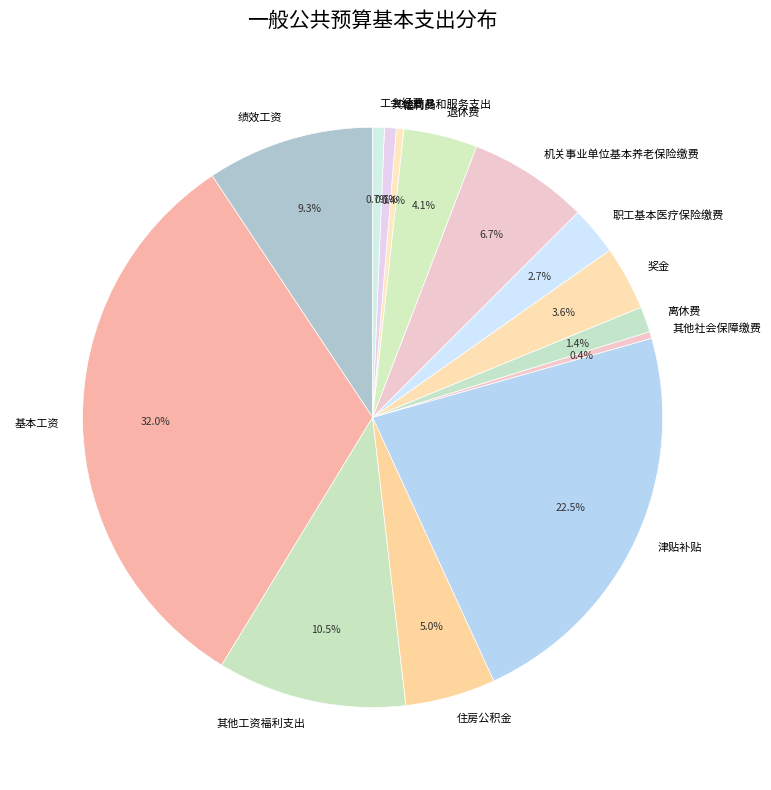

Combined, do 退休费 and 其他社会保障缴费 account for over 50%?

No